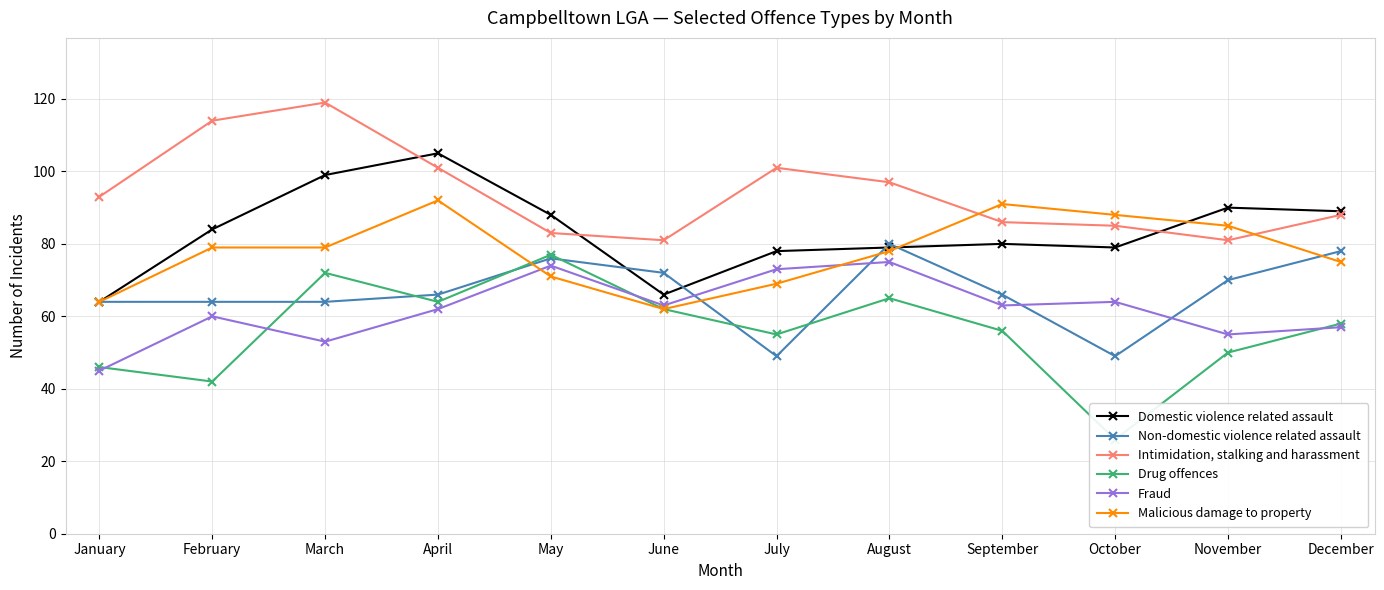

Count the number of data series in this chart.

6